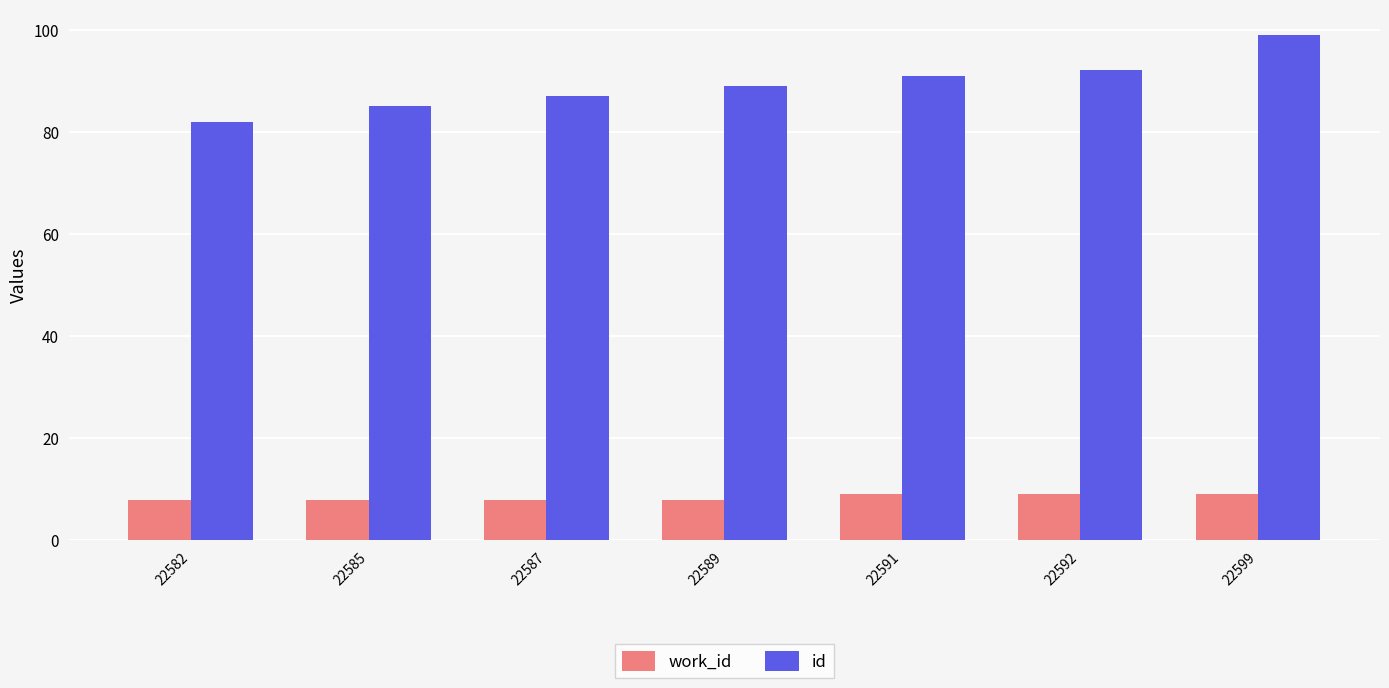

Reading left to right, what are all the values shown in this chart?

work_id: 22582=8	22585=8	22587=8	22589=8	22591=9	22592=9	22599=9
id: 22582=82	22585=85	22587=87	22589=89	22591=91	22592=92	22599=99